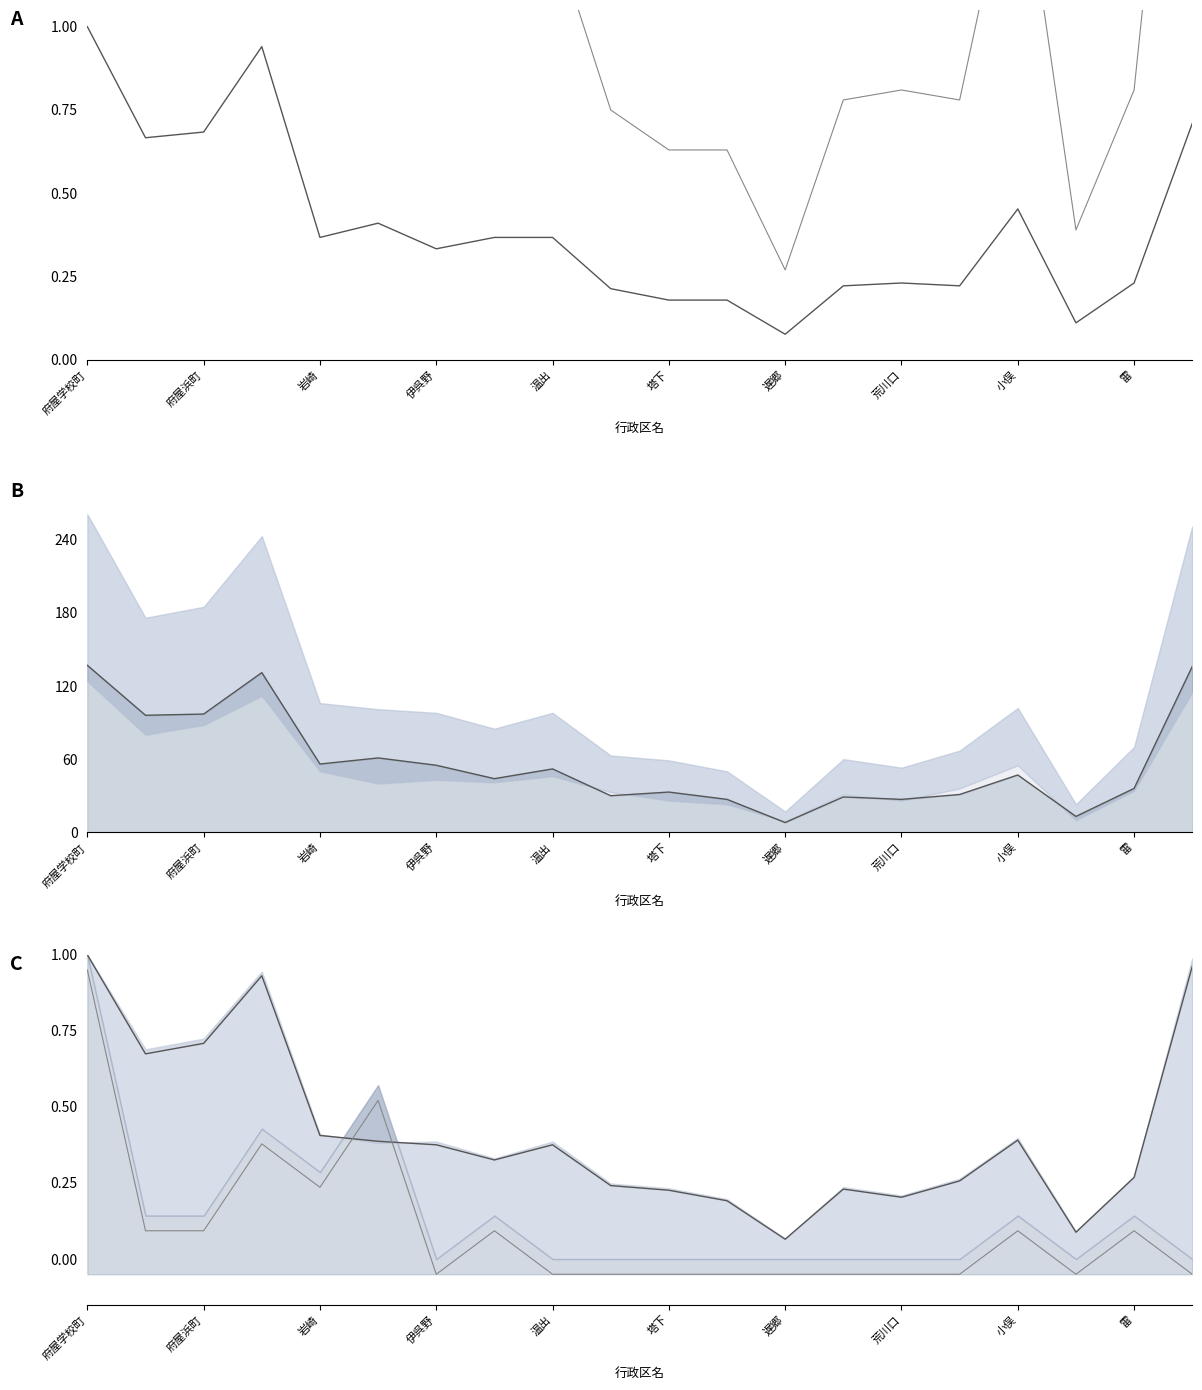

What is the maximum value for 女計 線?

137.0